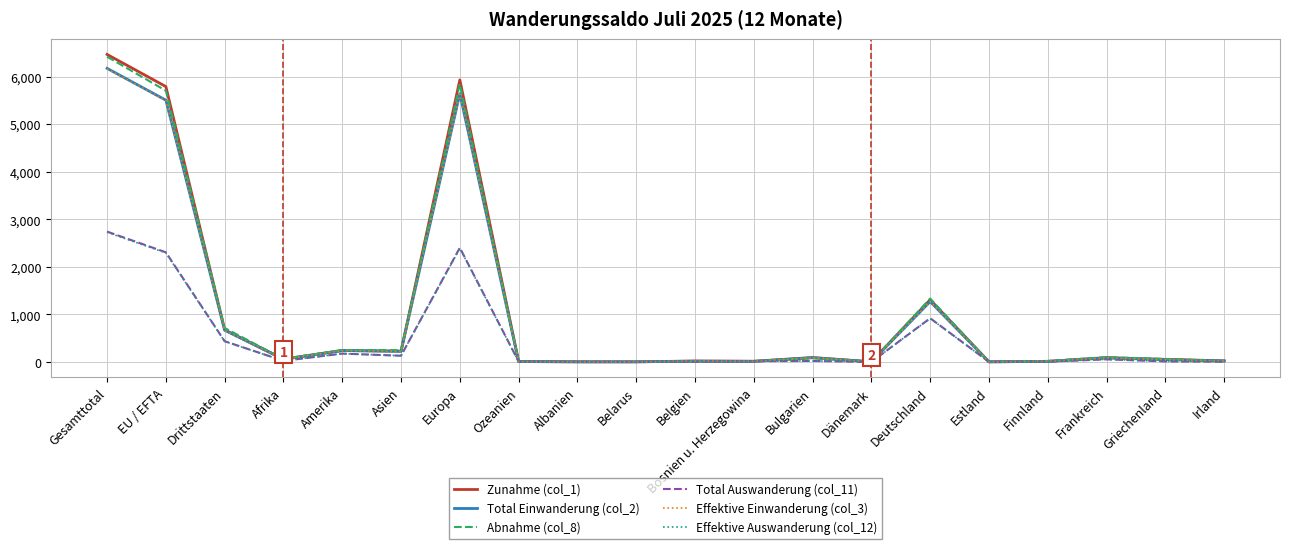

Is it true that Total Einwanderung (col_2) equals 639 at Deutschland?

False